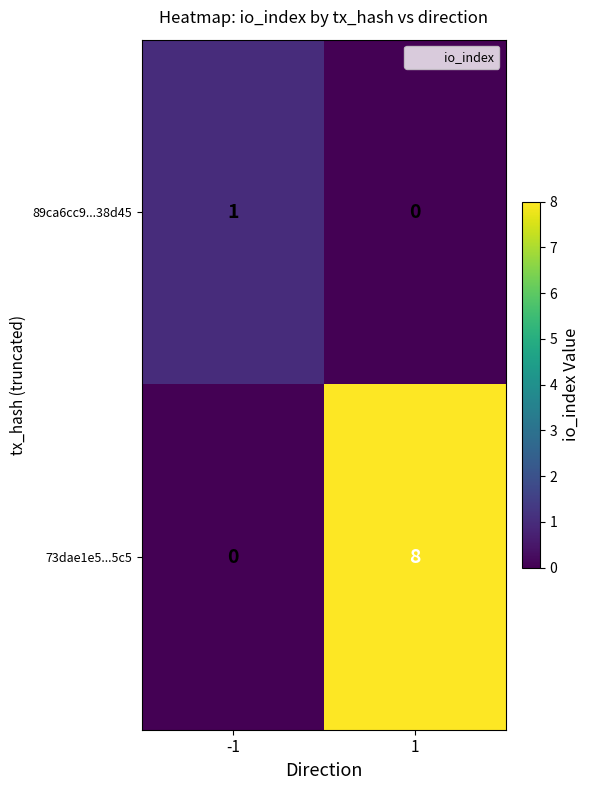

Rank the series by their average value, from highest to lowest.

73dae1e5...5c5, 89ca6cc9...38d45